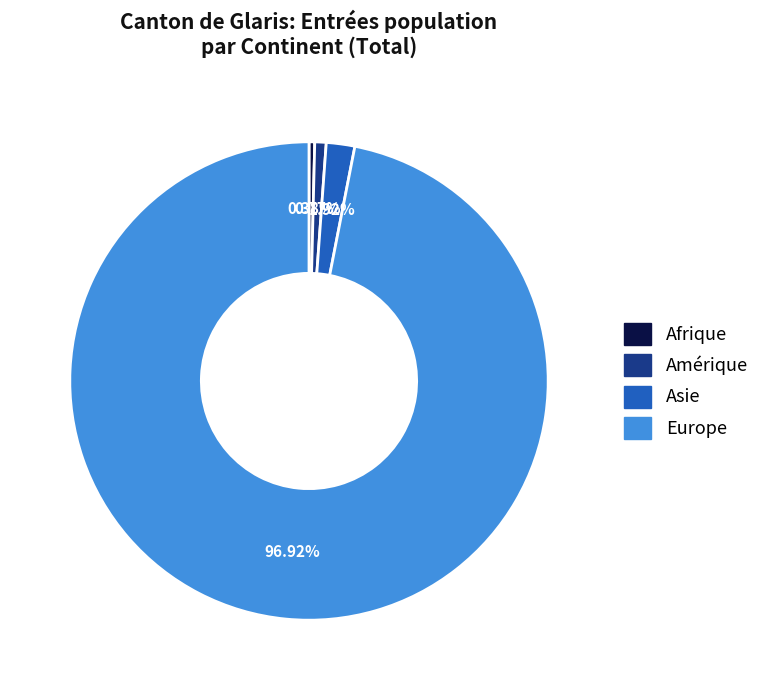

Which has a higher value, Asie or Amérique?

Asie